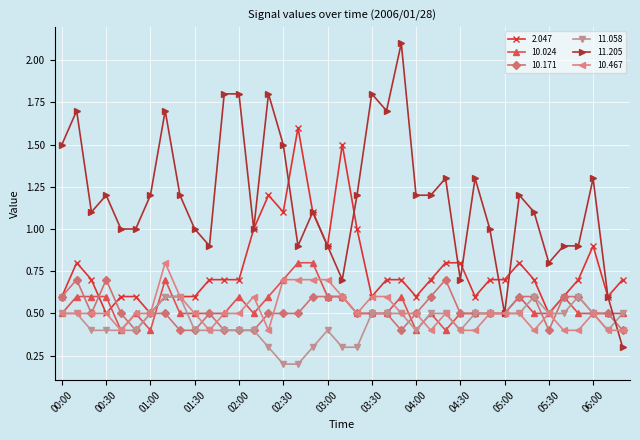

What is the value of the 10.171 point at the 18th from the left?

0.6